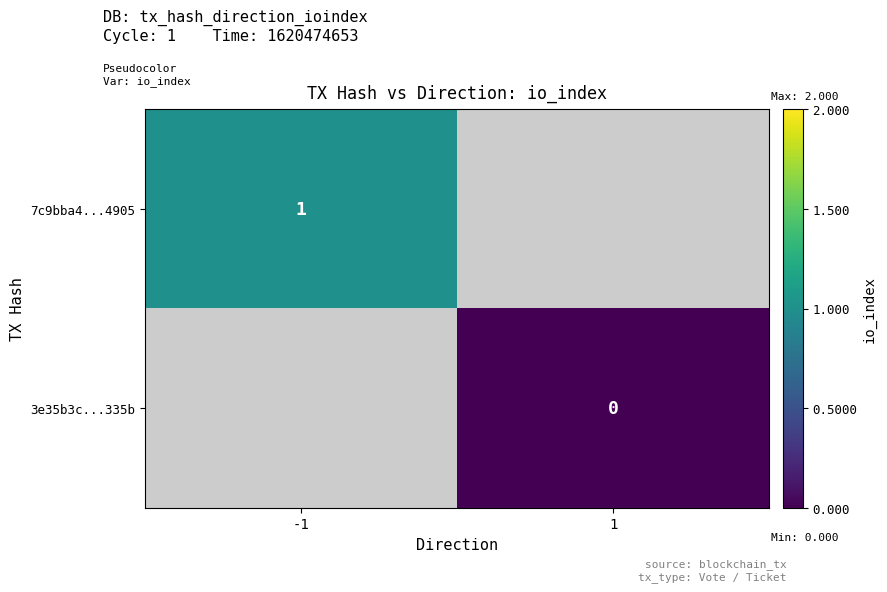

Is it true that 7c9bba4...4905 equals 1 at -1?

True